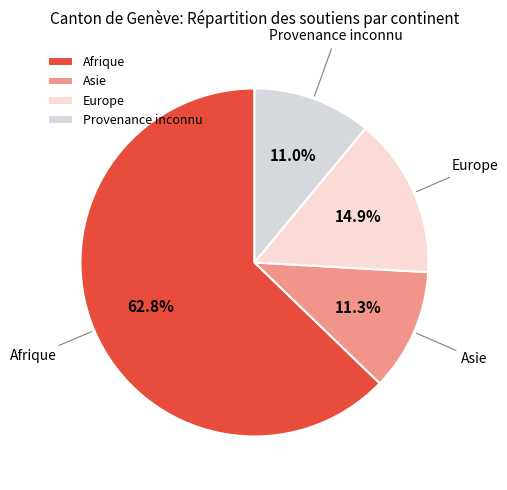

Approximately how many times larger is the value at Provenance inconnu compared to Afrique?

0.2